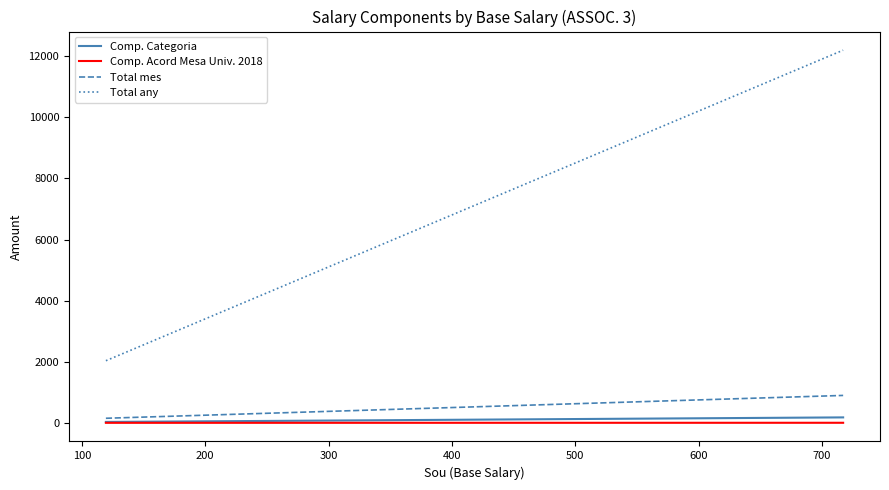

What is the maximum value for Total any?

12197.2